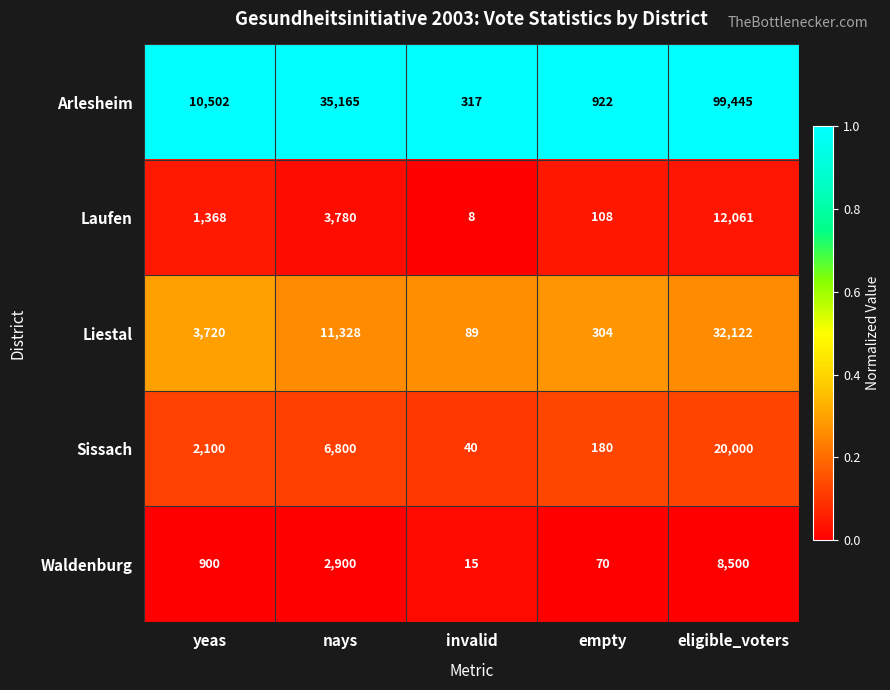

Reading right to left, list all the values displayed in this chart.

Arlesheim: 99445	922	317	35165	10502
Laufen: 12061	108	8	3780	1368
Liestal: 32122	304	89	11328	3720
Sissach: 20000	180	40	6800	2100
Waldenburg: 8500	70	15	2900	900